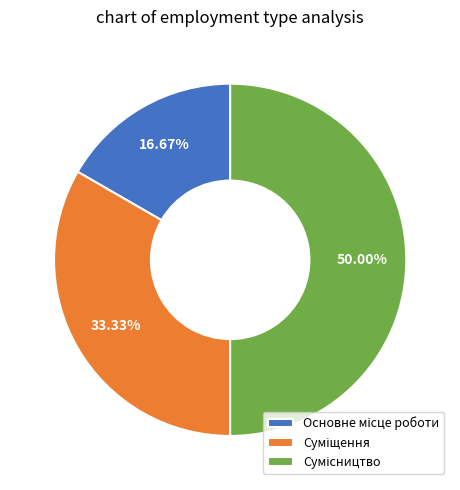

How many slices are in this pie chart?

3